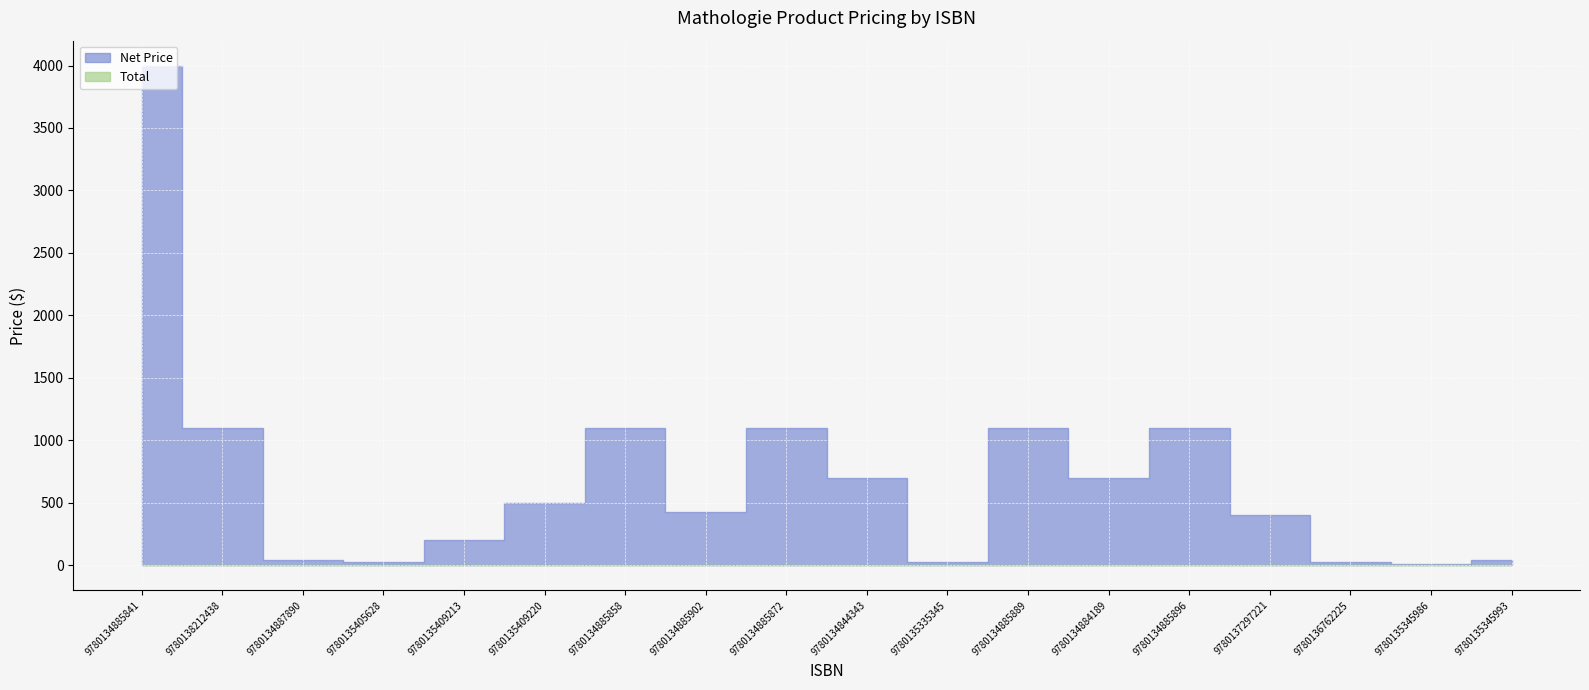

Which has a higher value, 9780134885858 or 9780134885889?

9780134885858